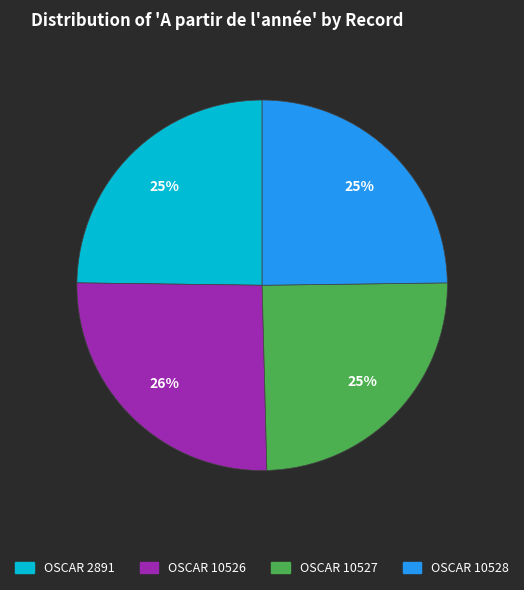

Do OSCAR 10527 and OSCAR 10526 together represent more than half of the pie?

Yes